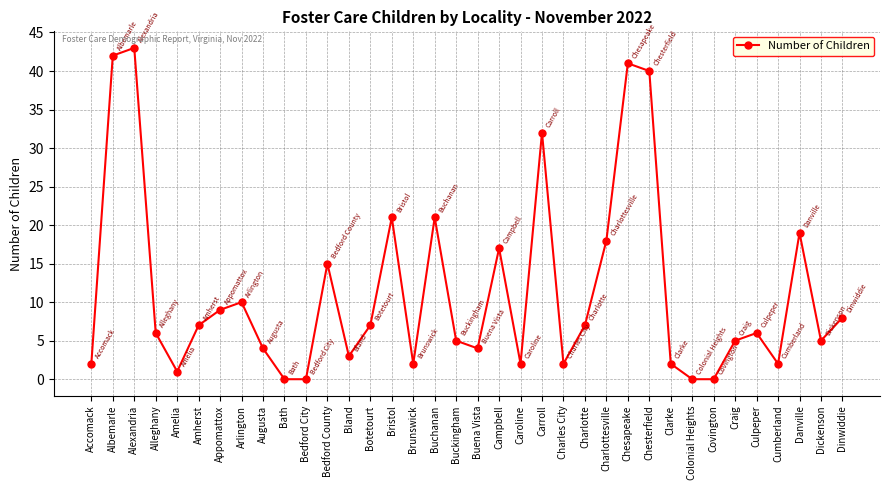

How many distinct data groups are displayed?

1